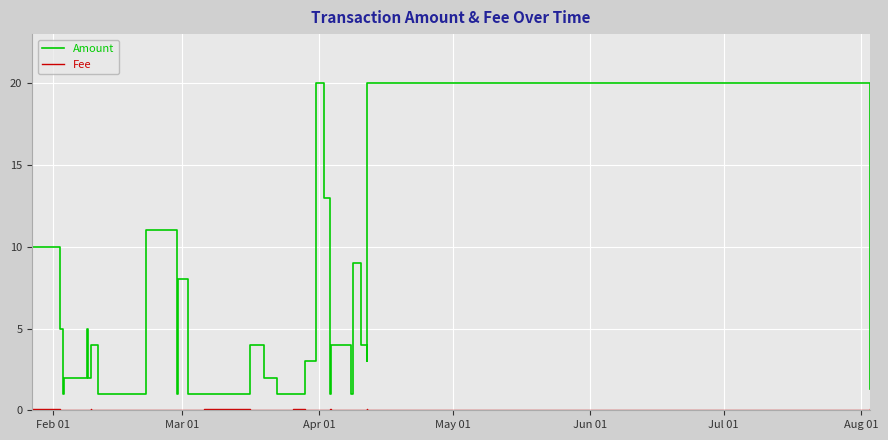

Which series has the largest range (max minus min)?

Amount